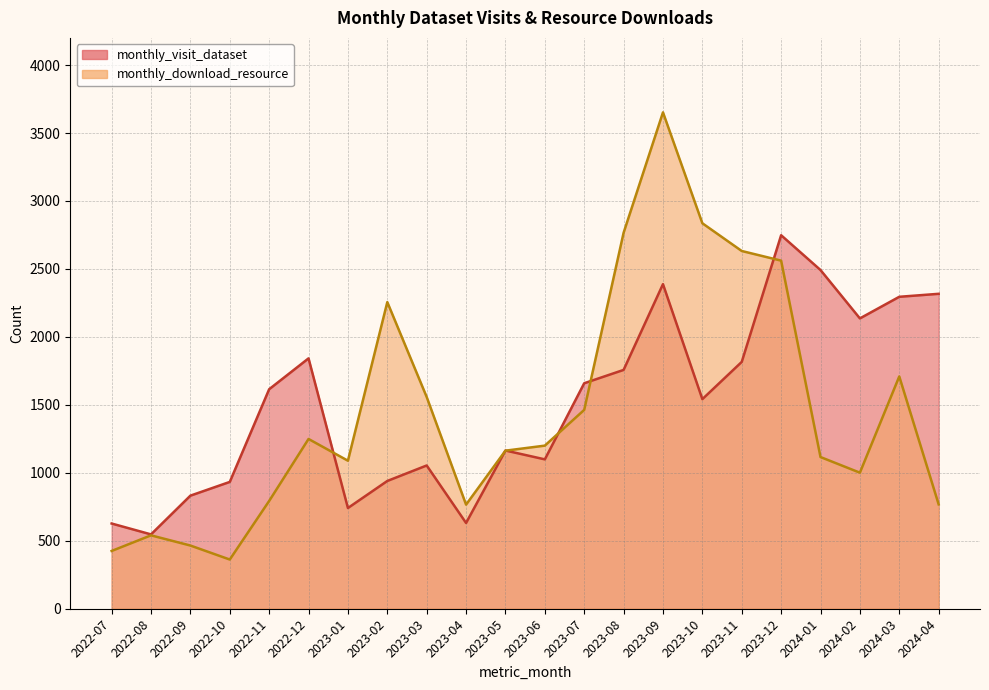

What is the sum of the monthly_download_resource_line values at 2023-01 and 2023-06?

2289